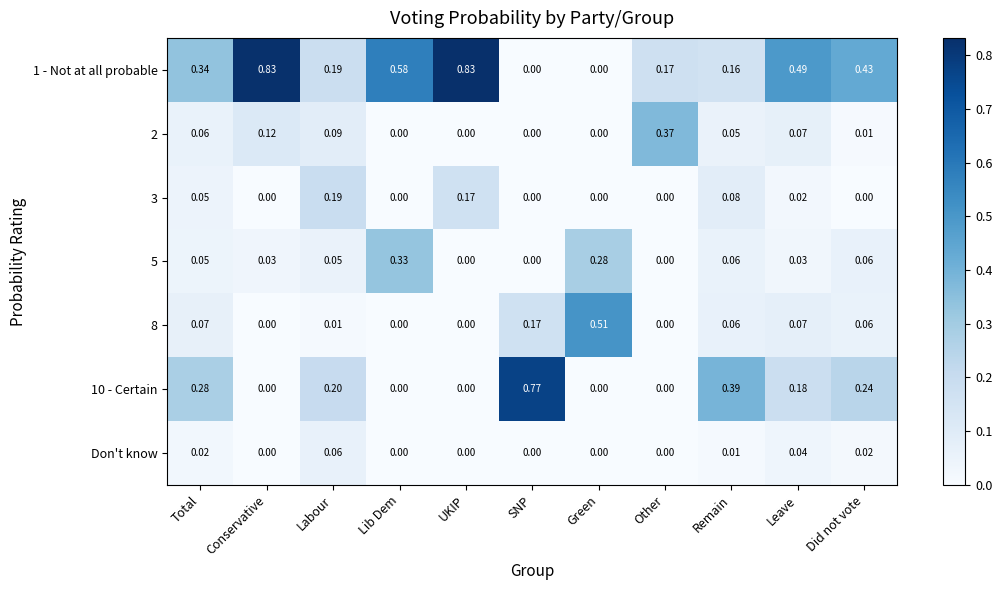

At which category is the sum across all series the highest?

UKIP